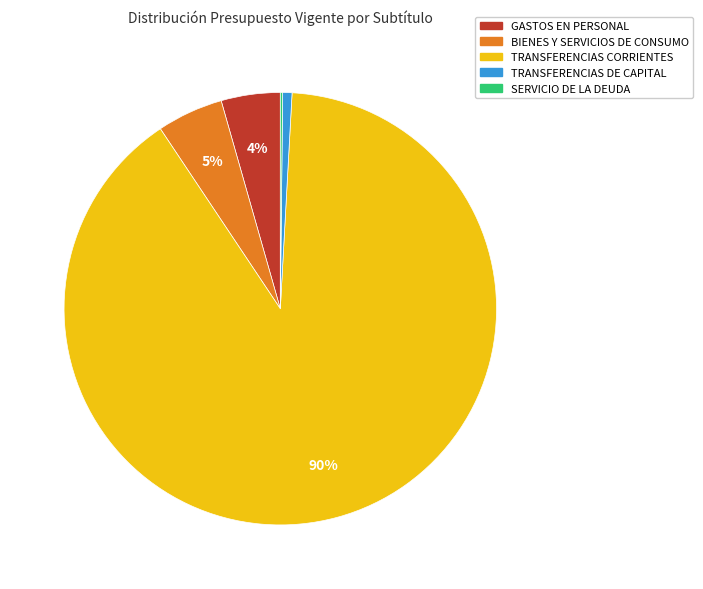

To the nearest percent, what is the average slice percentage?

20%